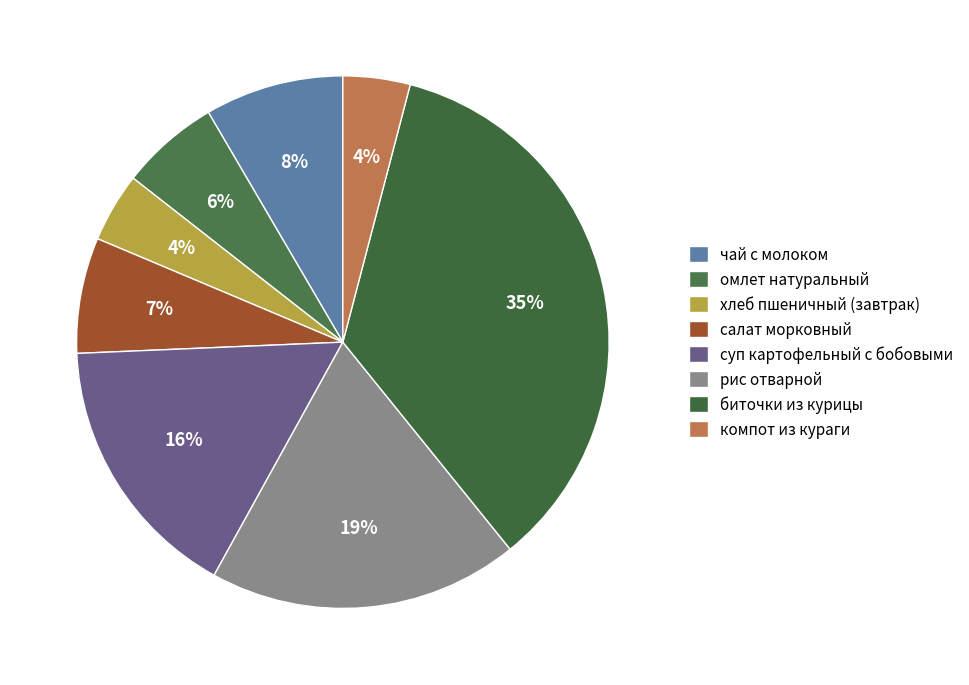

How many slices are in this pie chart?

8